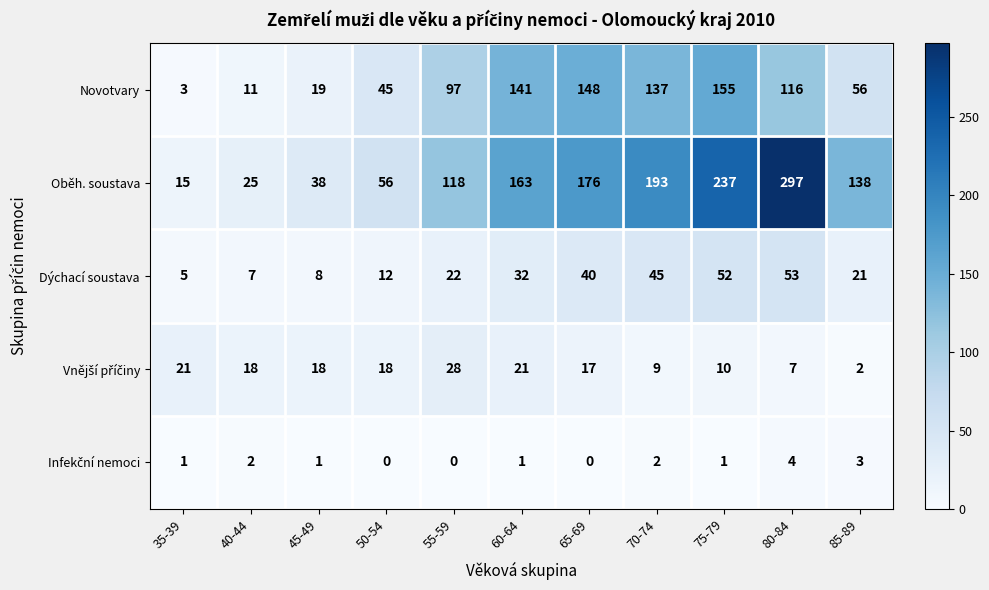

True or false: Novotvary has a value of 19 at 45-49.

True